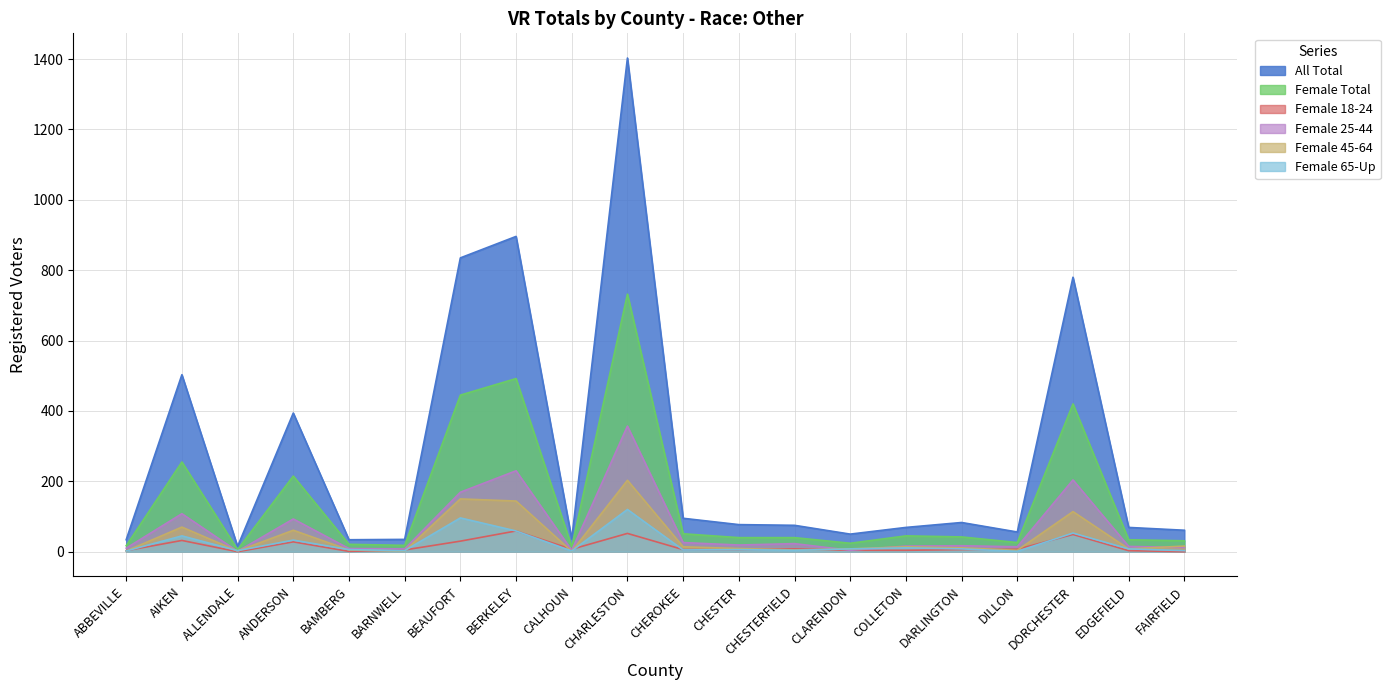

What is the total value across all series at EDGEFIELD?

137